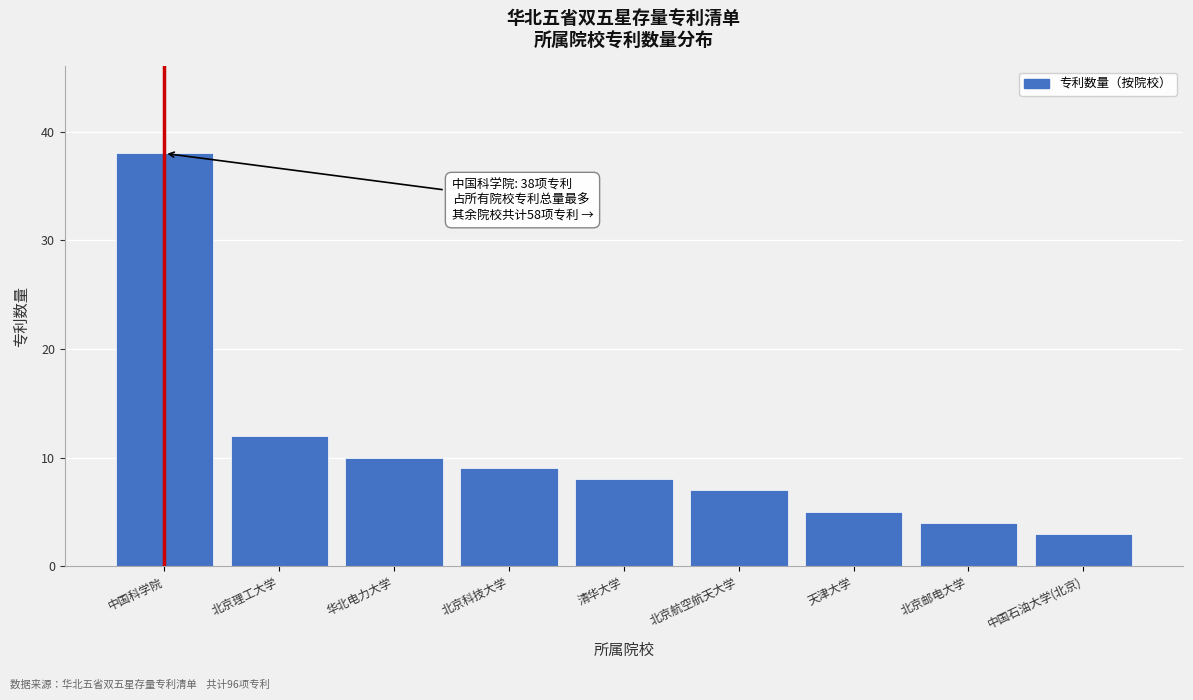

Reading left to right, extract all data points from this chart.

中国科学院=38	北京理工大学=12	华北电力大学=10	北京科技大学=9	清华大学=8	北京航空航天大学=7	天津大学=5	北京邮电大学=4	中国石油大学(北京)=3